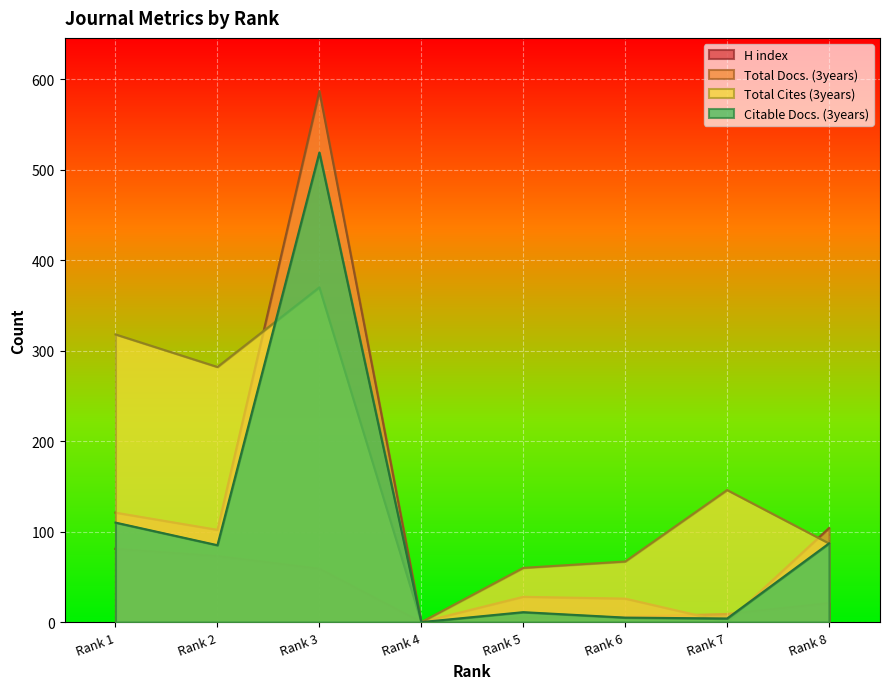

How many data points does each series have?

8